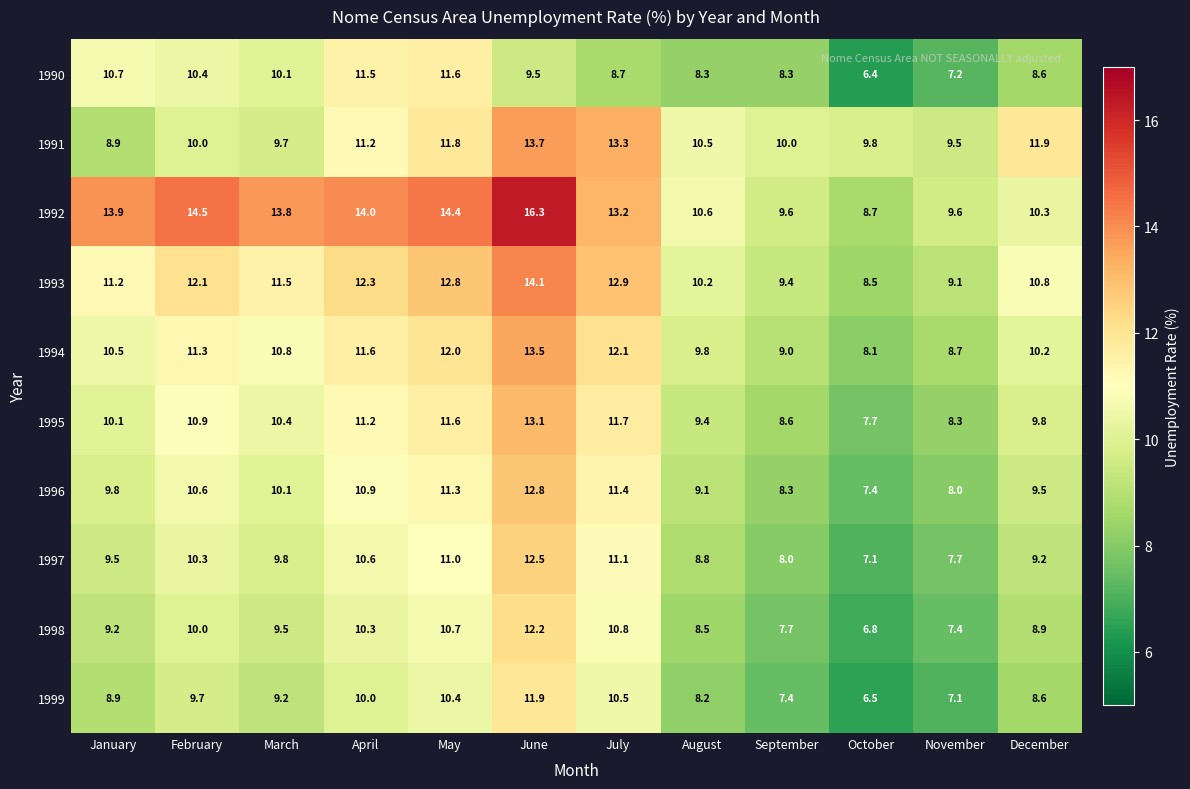

What is the spread (max minus min) of values at September?

2.6